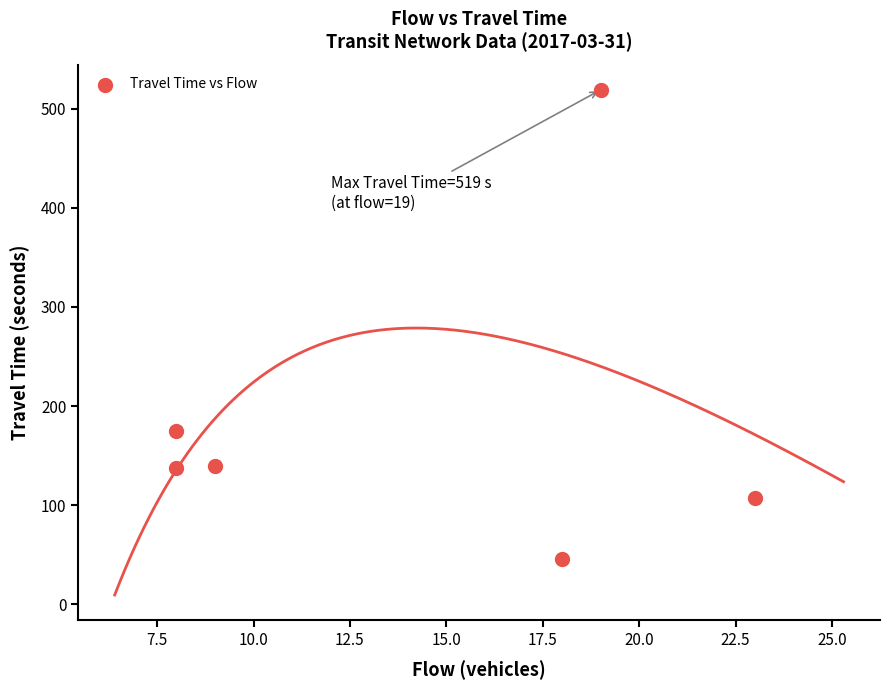

What Y value in the scatter plot is closest to 282?

175